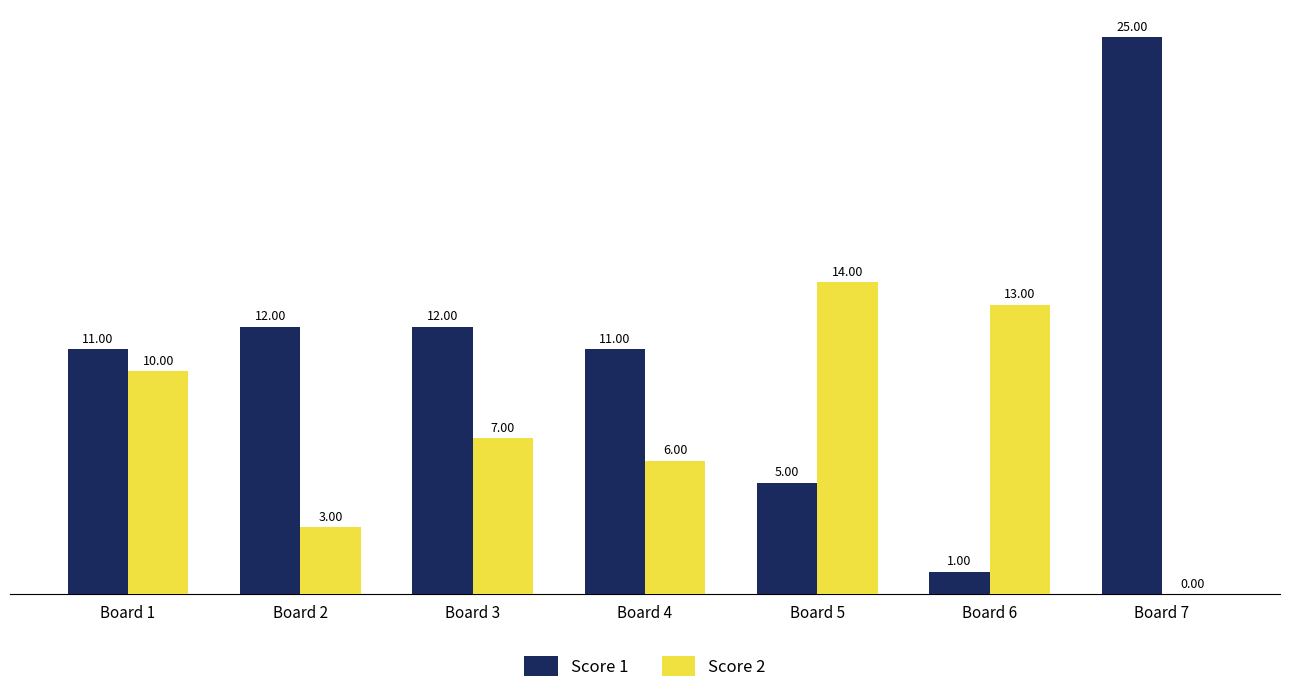

Which series has the largest total across all categories?

Score 1